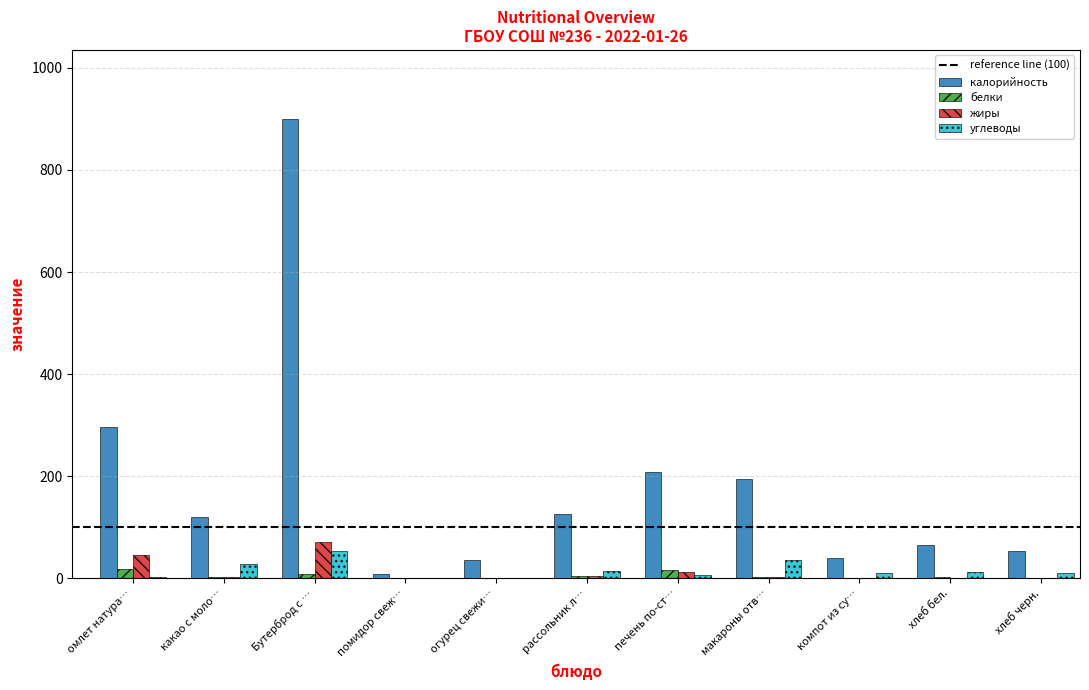

Which series has the widest spread of values?

калорийность